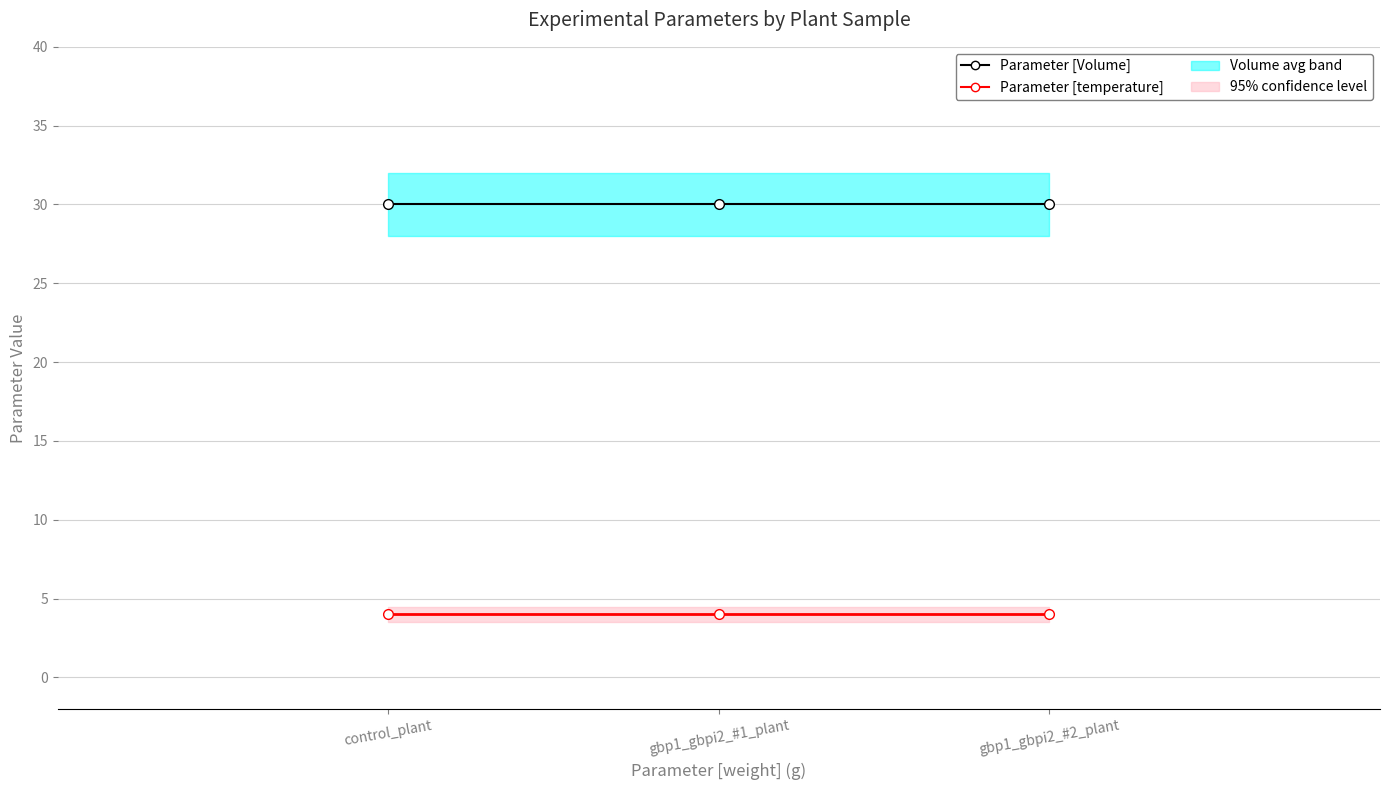

What is the value of the Parameter [temperature] point at the 3rd from the left?

4